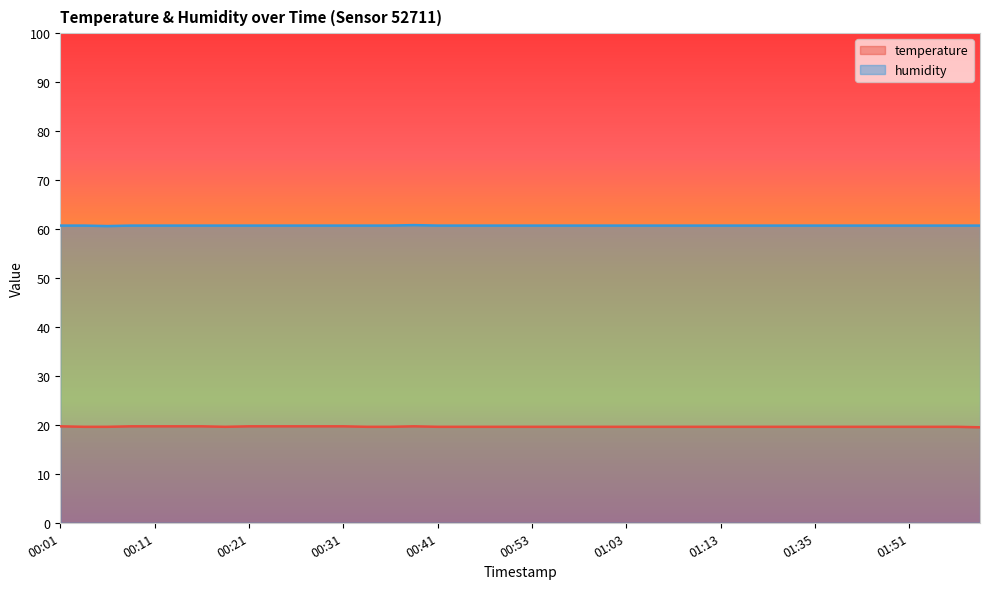

List the labels in order of humidity value, smallest first.

00:06, 00:01, 00:04, 00:09, 00:11, 00:13, 00:16, 00:18, 00:21, 00:23, 00:26, 00:28, 00:31, 00:33, 00:36, 00:41, 00:43, 00:48, 00:51, 00:53, 00:56, 00:58, 01:01, 01:03, 01:05, 01:08, 01:10, 01:13, 01:16, 01:18, 01:30, 01:35, 01:41, 01:43, 01:48, 01:51, 01:56, 02:08, 02:11, 00:38